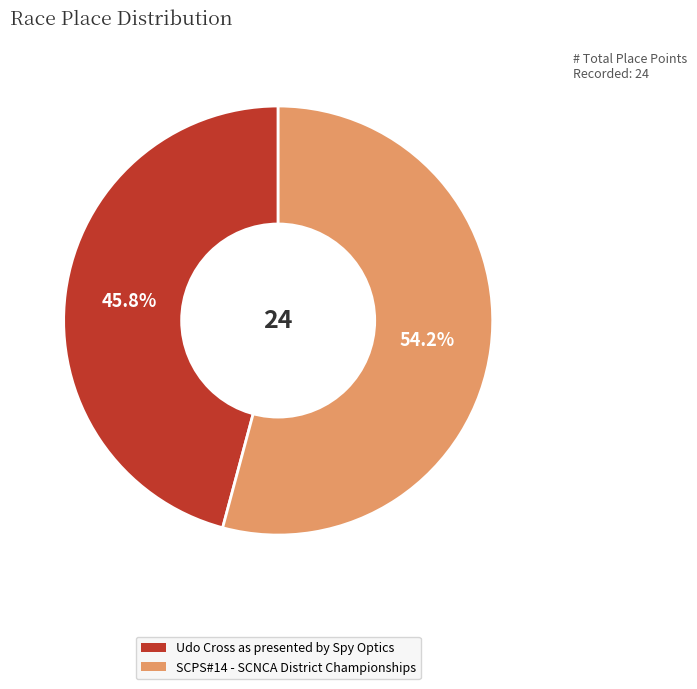

Rank the categories by value from highest to lowest.

SCPS#14 - SCNCA District Championships, Udo Cross as presented by Spy Optics